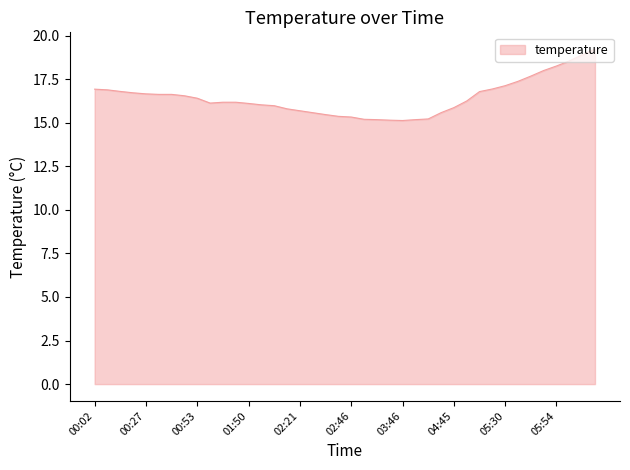

What is the difference between the maximum and minimum values?

4.1